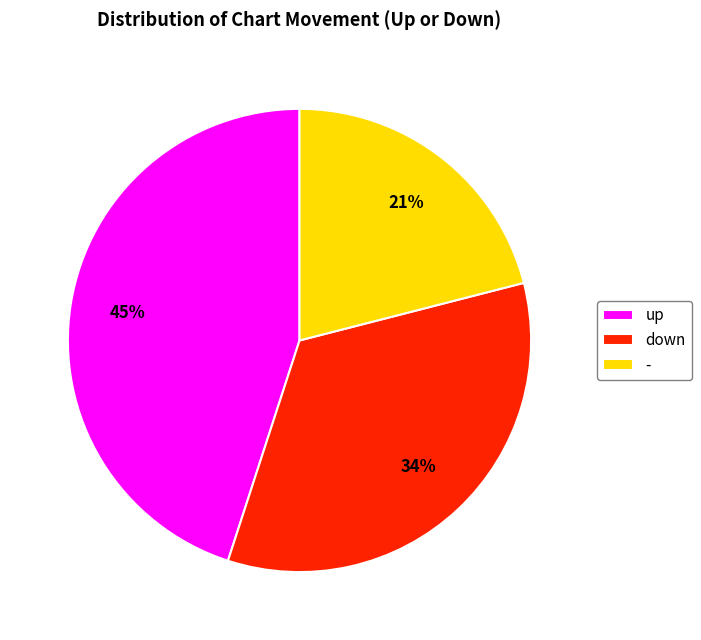

How many segments does this pie chart have?

3